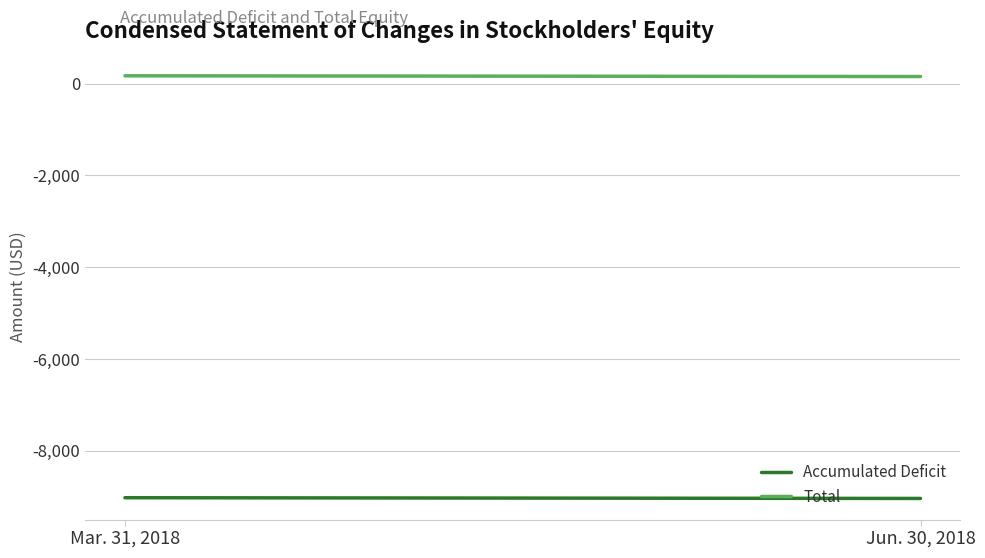

What position from the left is Jun. 30, 2018?

2